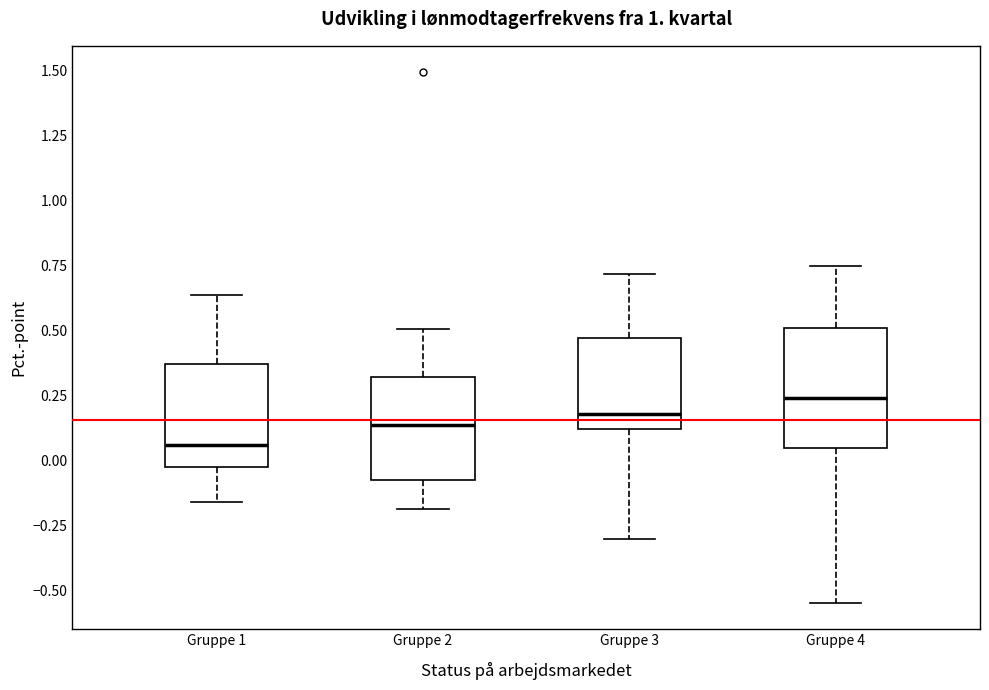

Which box is the tallest, from its lower edge to its upper edge?

Gruppe 4